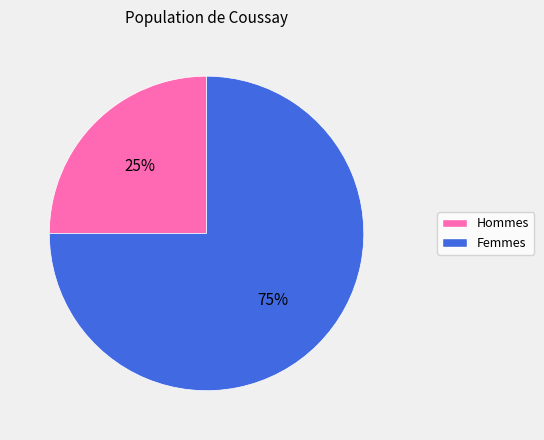

To the nearest percent, what is the difference between the largest and smallest slice percentages?

50%